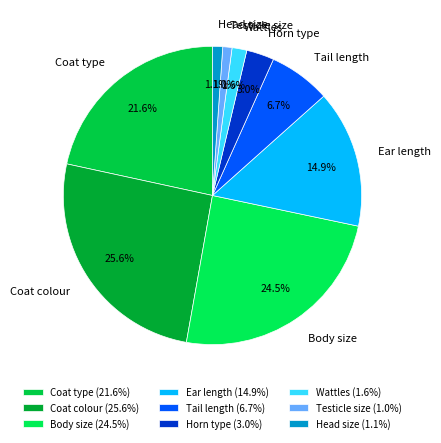

What percentage is the Testicle size slice, to the nearest percent?

1%